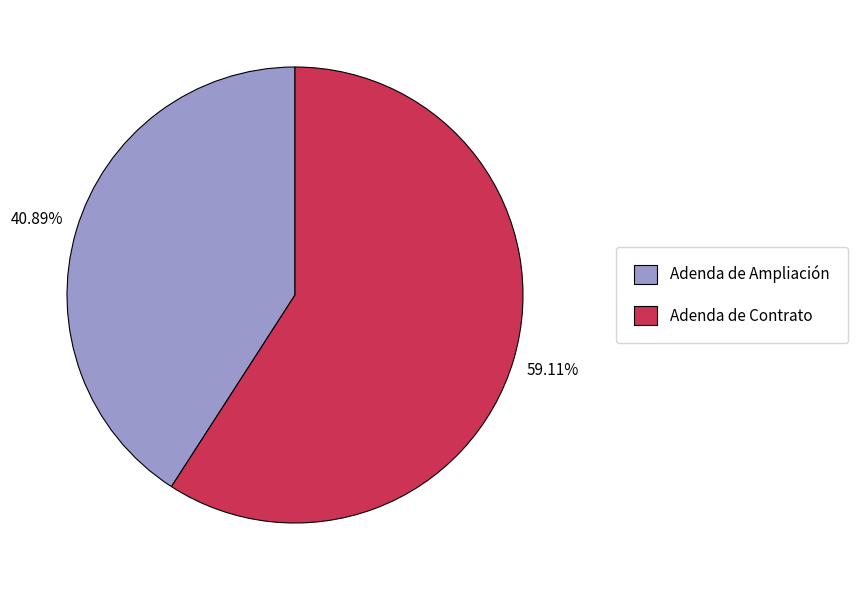

How much of the chart is everything except Adenda de Contrato?

40.9%